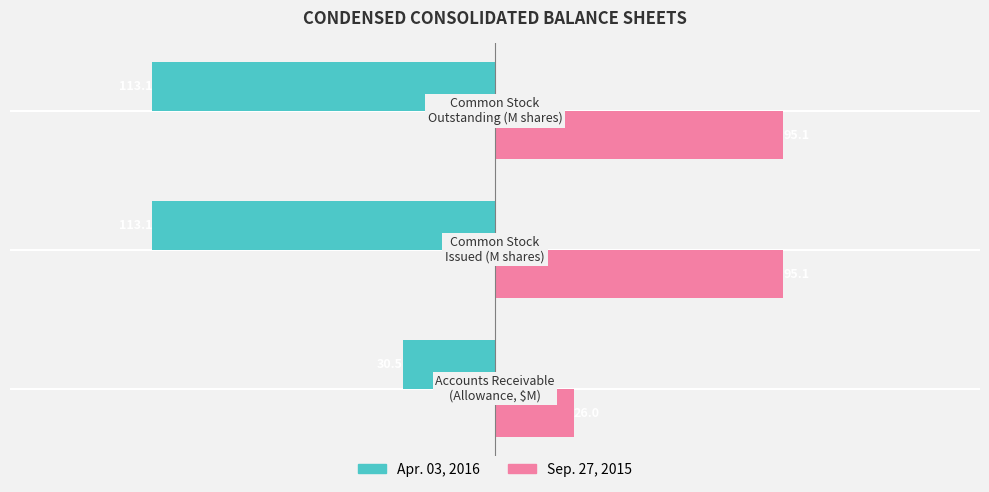

What is the minimum value shown in the chart?

-113.1